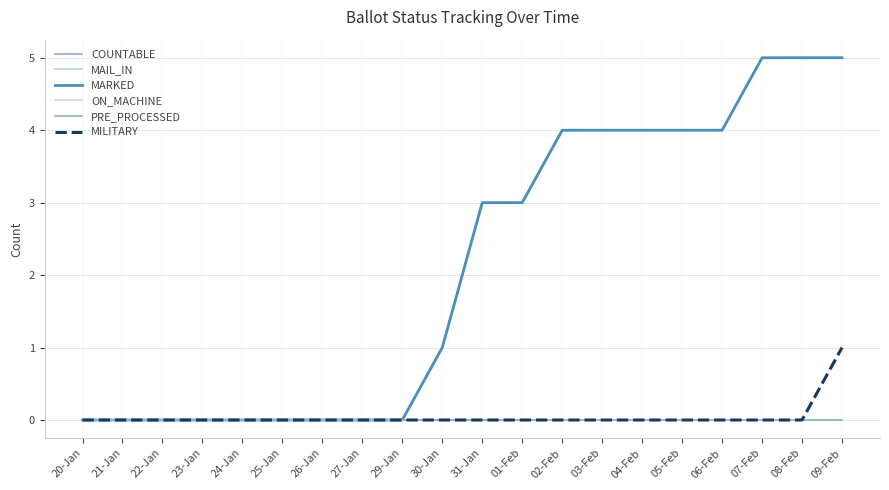

At which category is the sum across all series the highest?

09-Feb